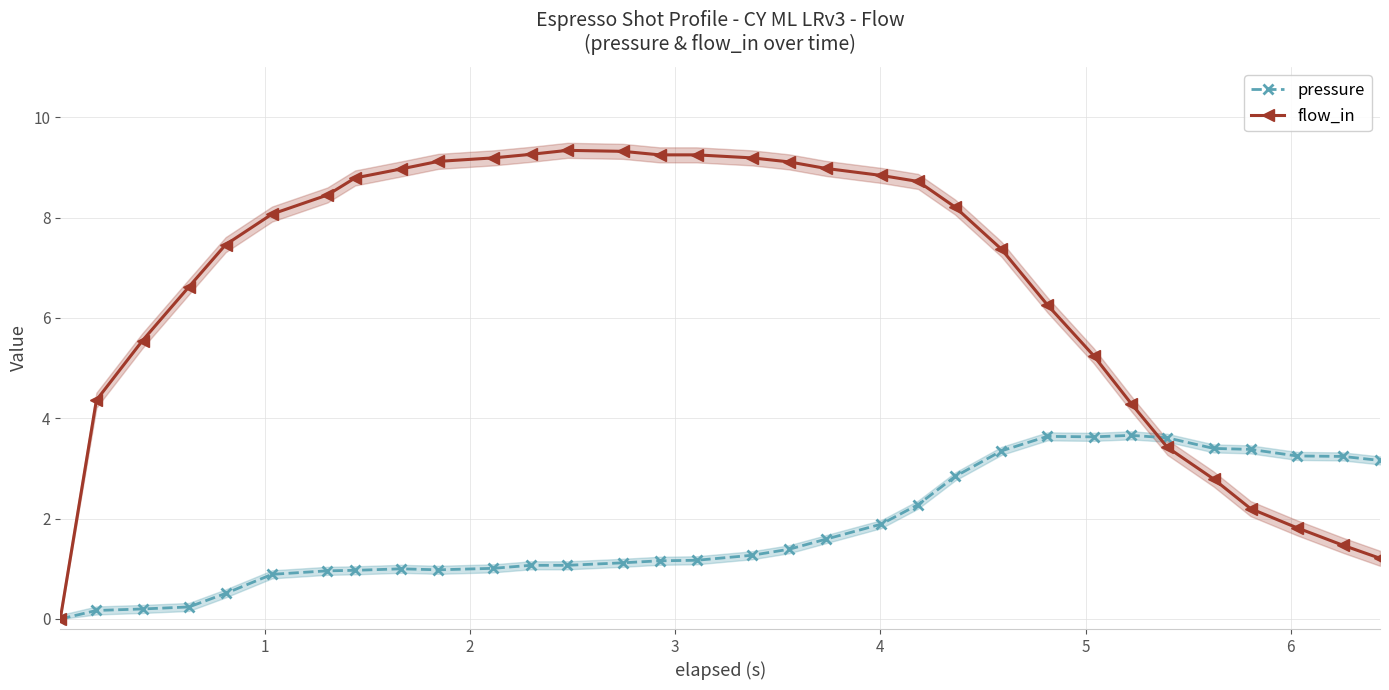

How many positive values does the pressure series have?

31